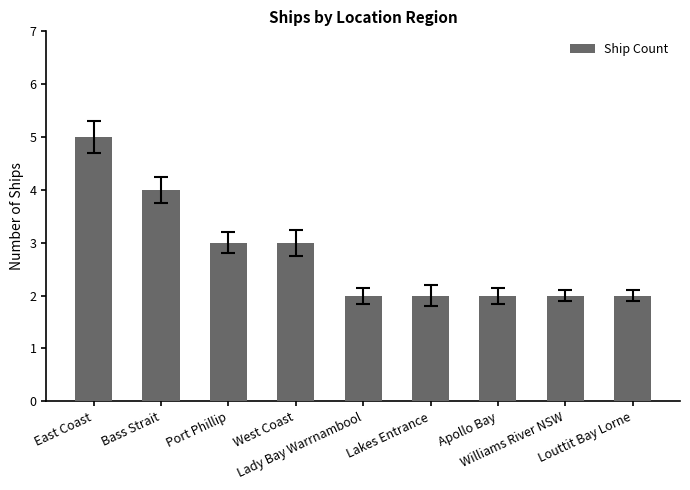

What is the value of the 8th bar from the left?

2